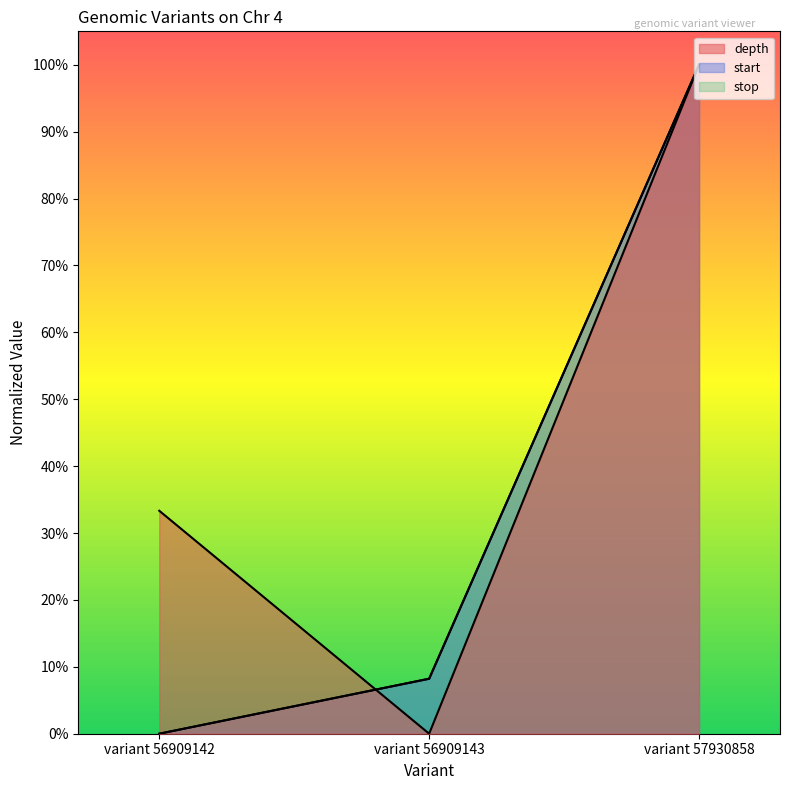

The stop series shows 1.7 at variant 57930858. True or false?

False